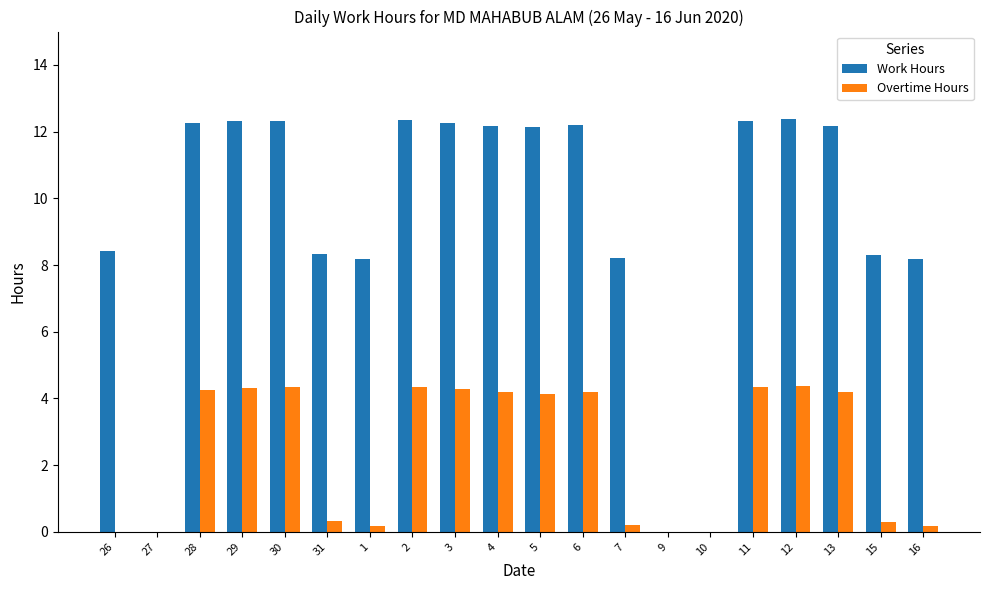

What is the sum of all Overtime Hours values?

48.1